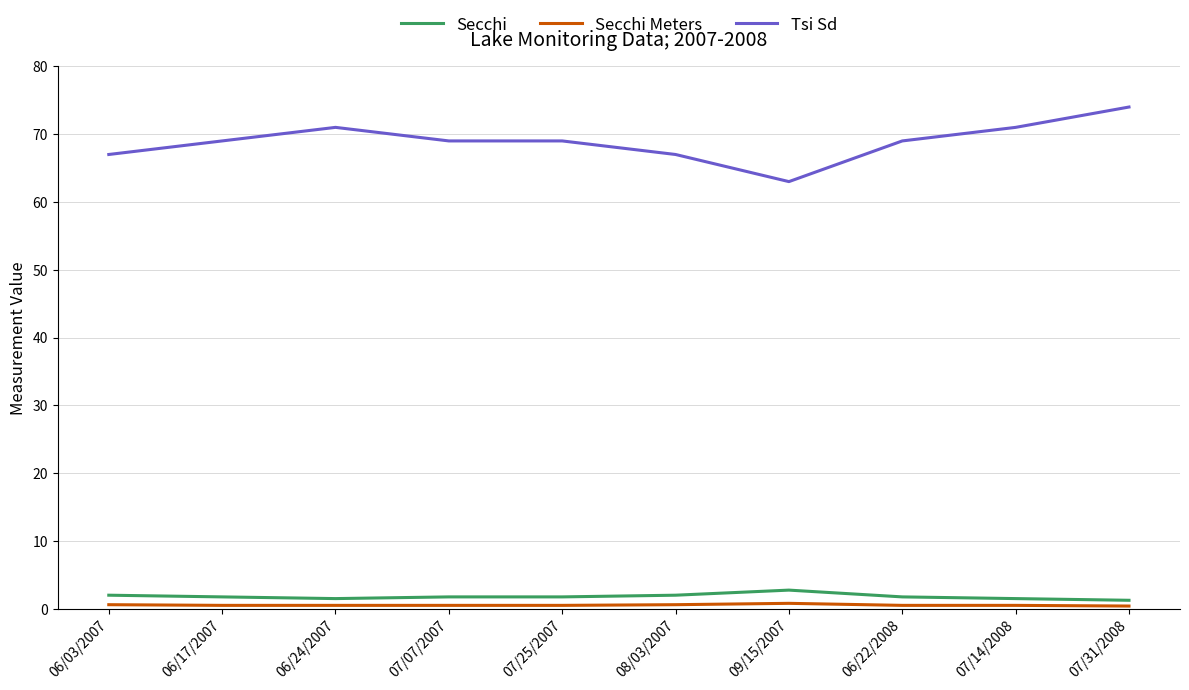

Is this an area chart (filled region under the line)?

No